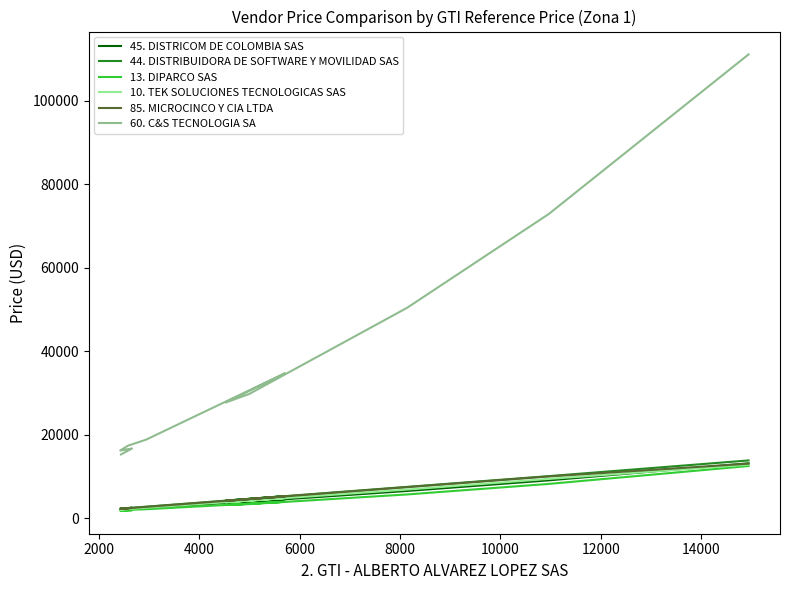

What is the label of the 7th point from the left?

12000